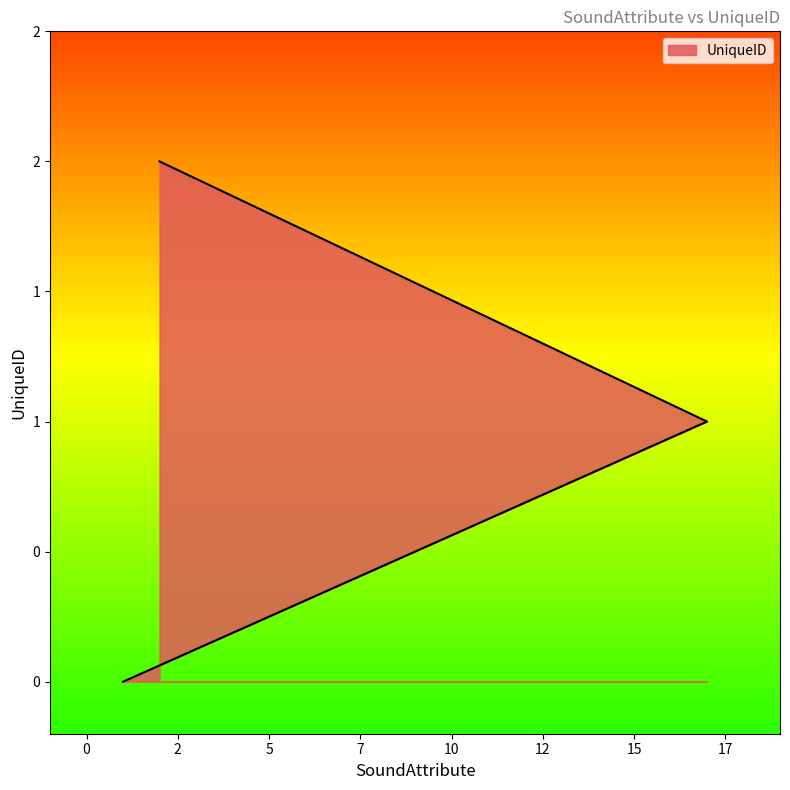

List the labels in order of value, largest first.

2, 17, 1